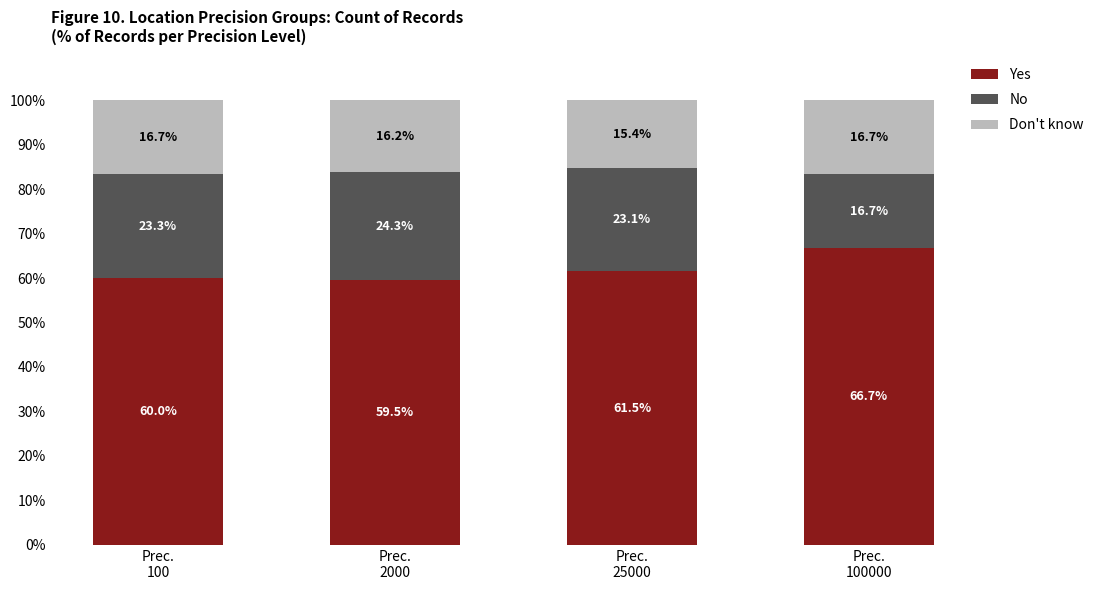

What is the average value of the Yes series?

61.9